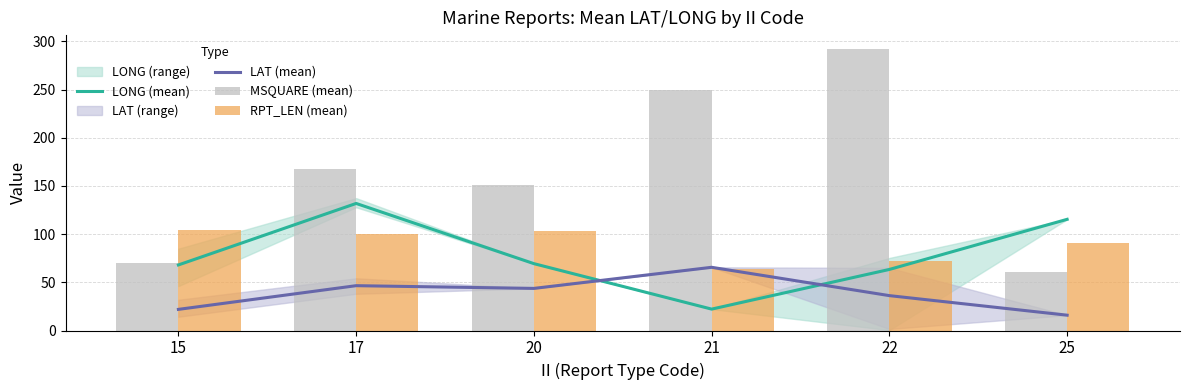

What is the highest value of the LONG (mean) series?

131.9